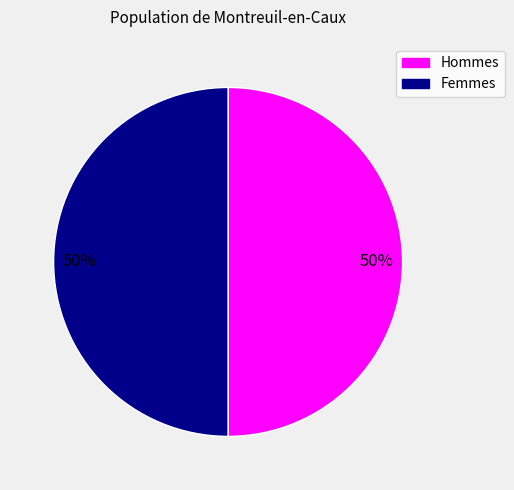

To the nearest percent, what is the average slice percentage?

50%